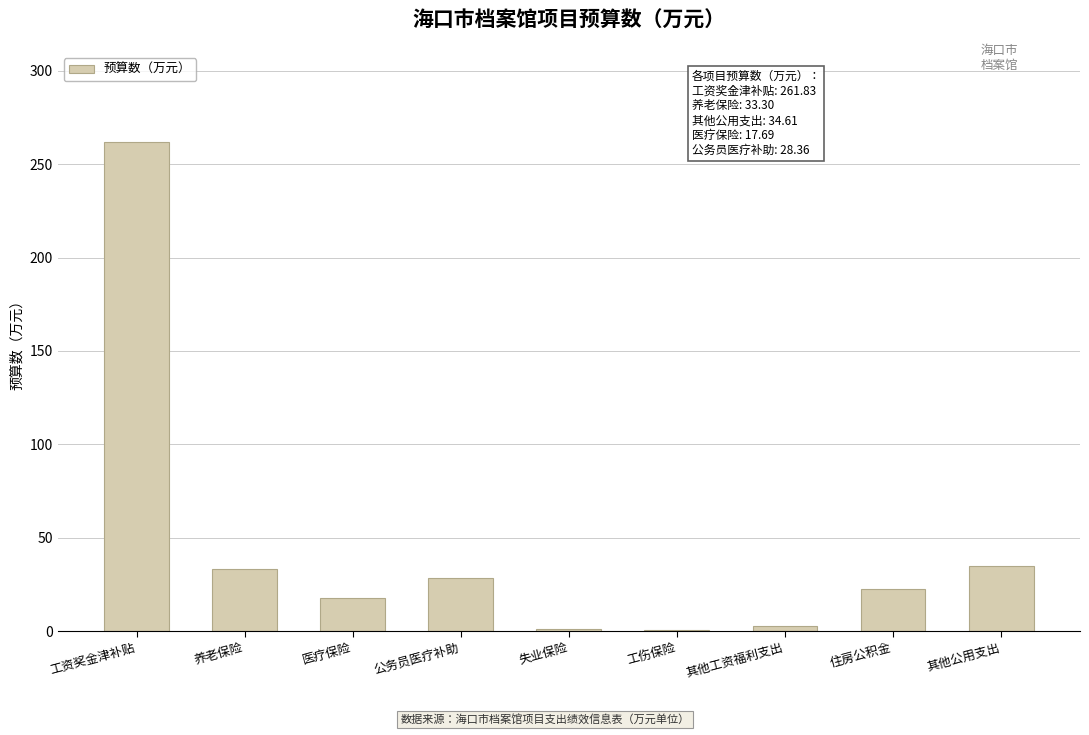

True or false: the data shows 2.5 at 其他工资福利支出.

True